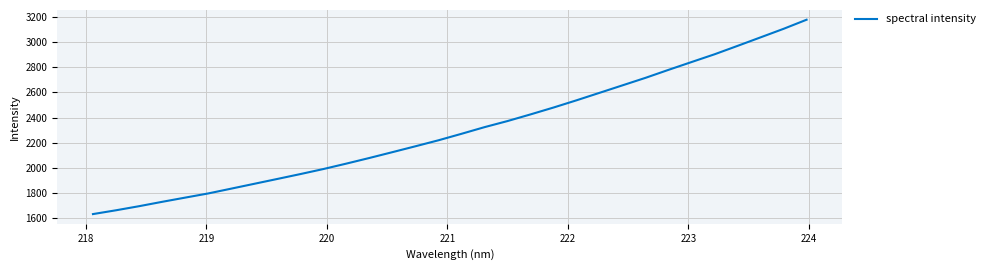

What is the difference between the maximum and minimum values?

1542.3